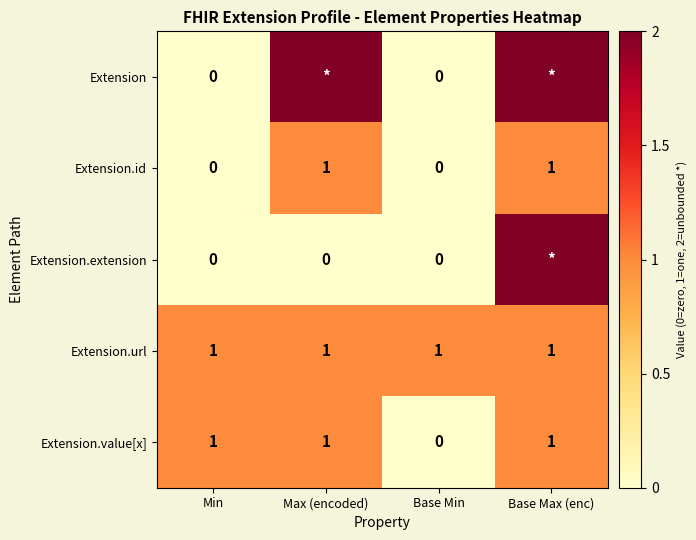

The Extension.value[x] series shows 0 at Max (encoded). True or false?

False